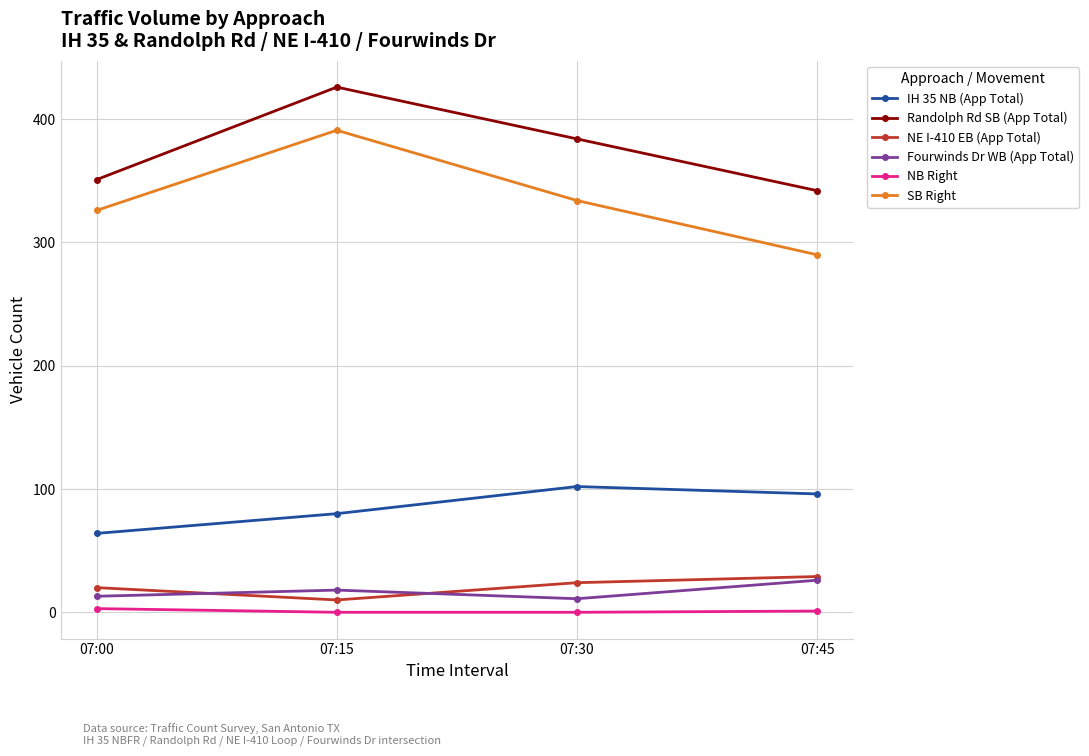

How many lines are shown in the chart?

6